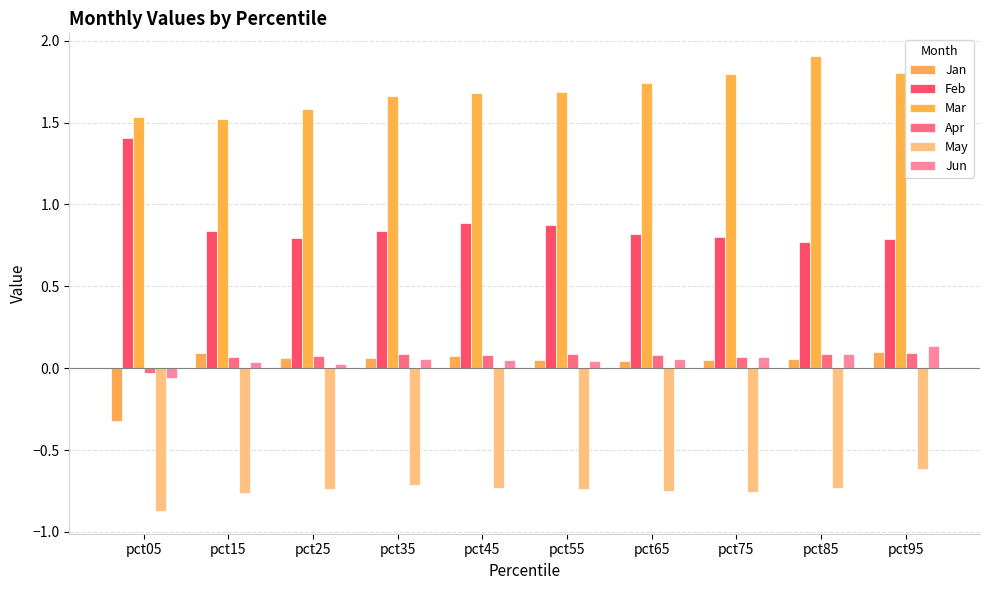

Which label corresponds to the smallest value in the chart?

pct05